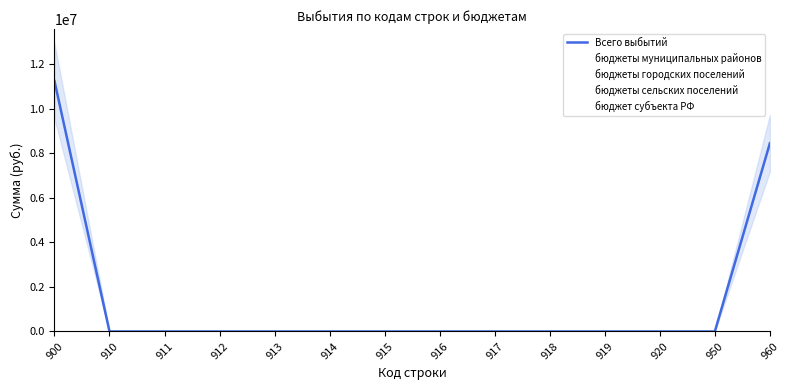

At which category does the chart reach its peak across all series?

900